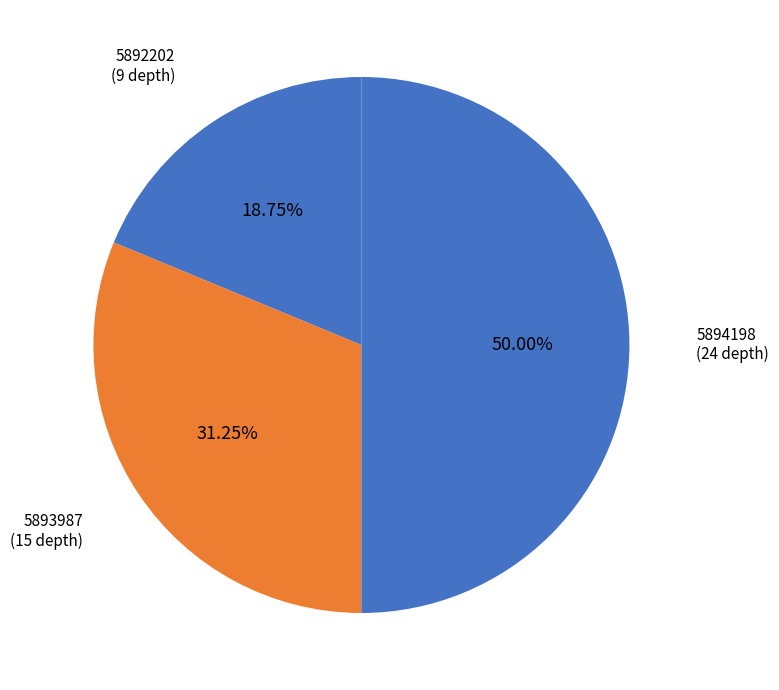

What is the smallest slice in the pie chart?

5892202